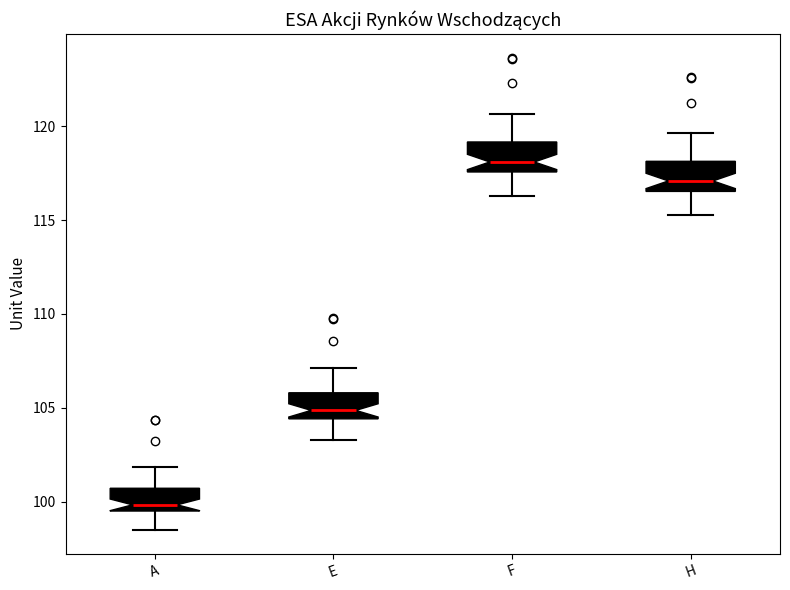

Which box's median line is the highest?

F